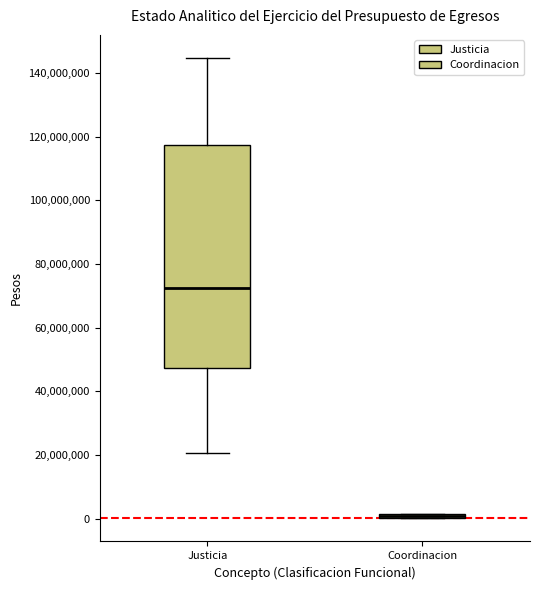

Which box is the tallest, from its lower edge to its upper edge?

Justicia